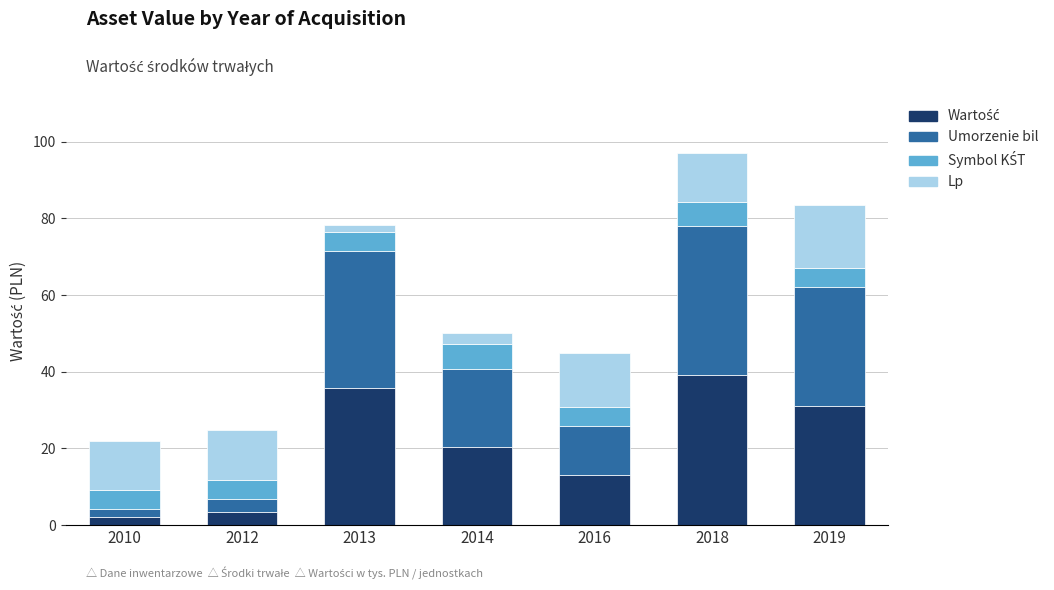

At which category is the sum across all series the highest?

2018